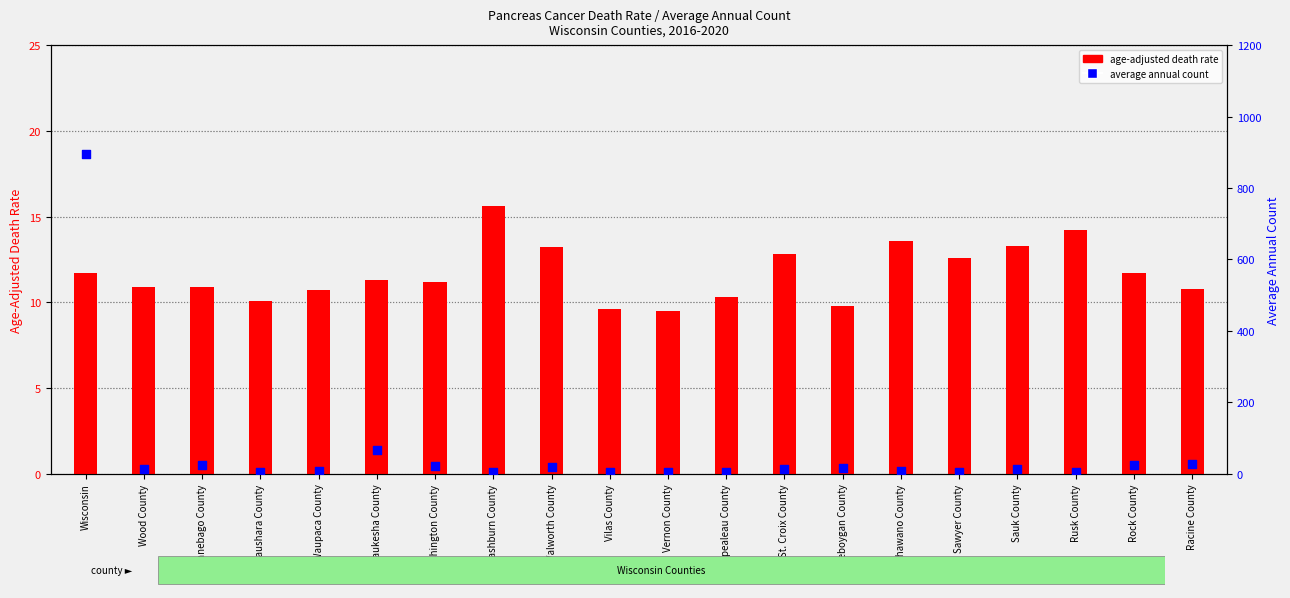

At how many categories does at least one series exceed 459?

1